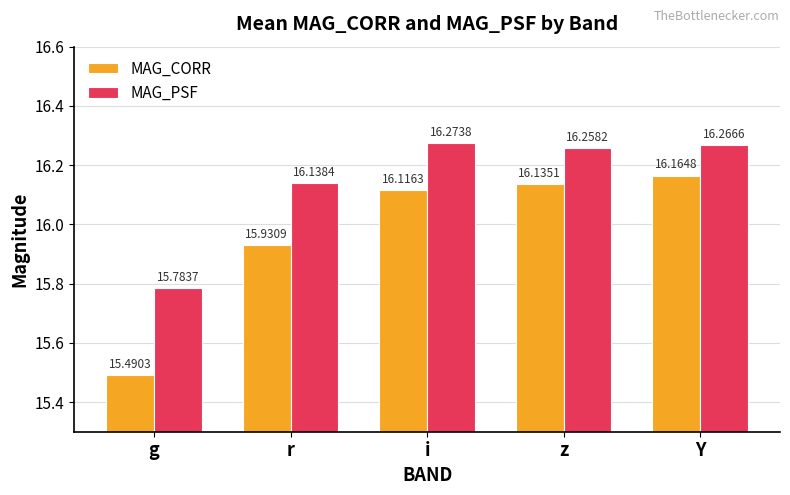

What is the difference between the MAG_PSF values at r and g?

0.4